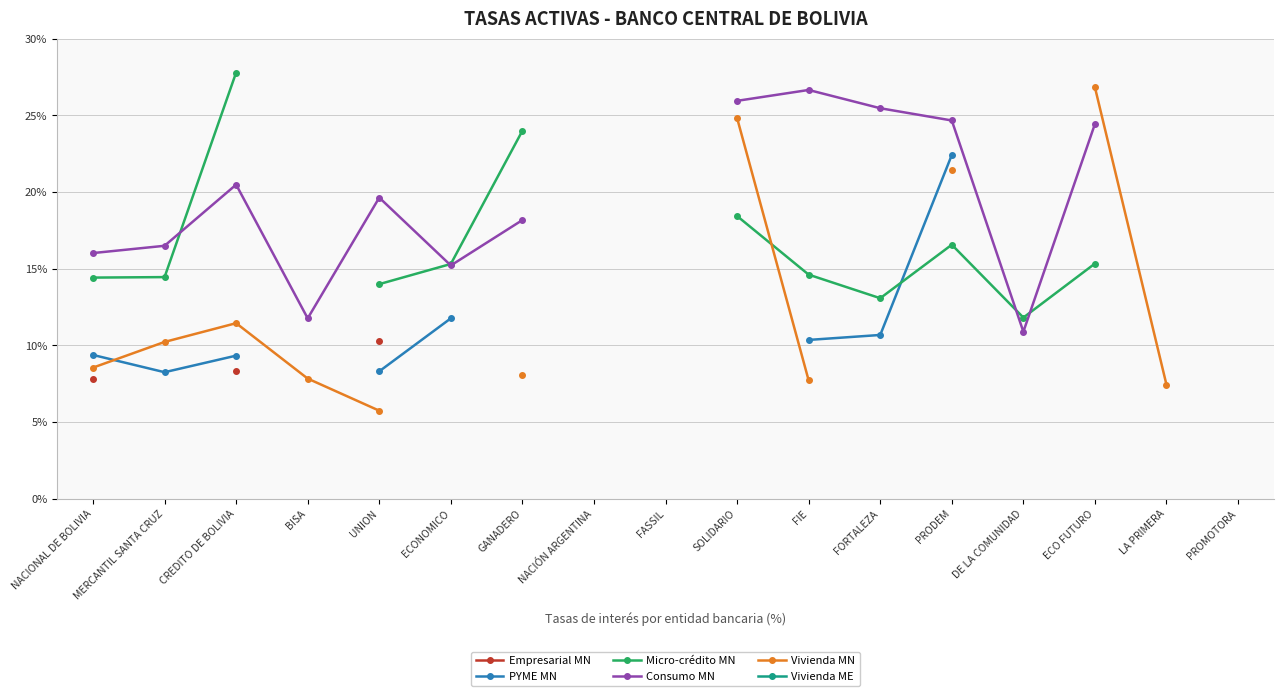

How many lines are shown in the chart?

6